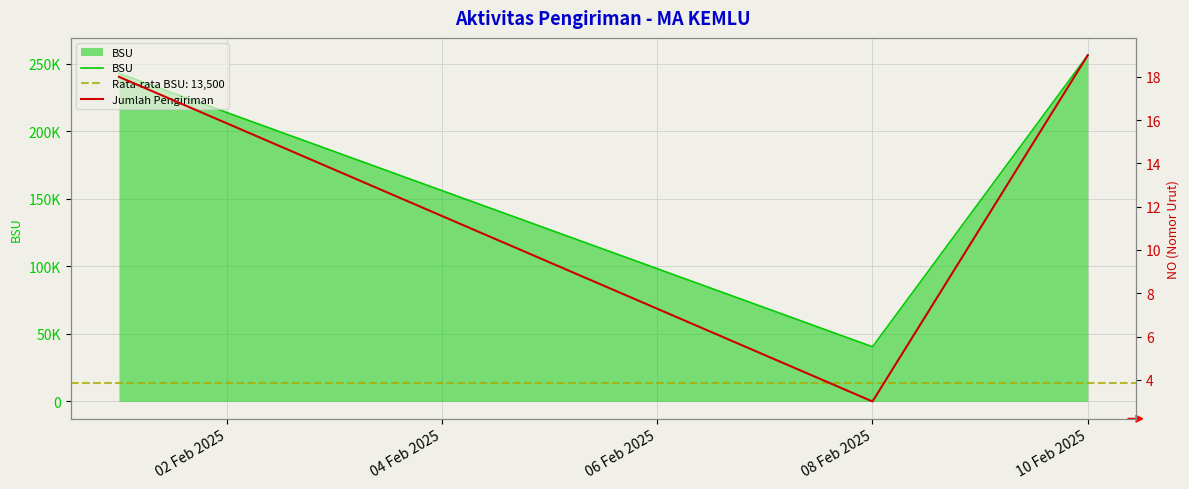

Which category has the highest value in the BSU series?

10 Feb 2025